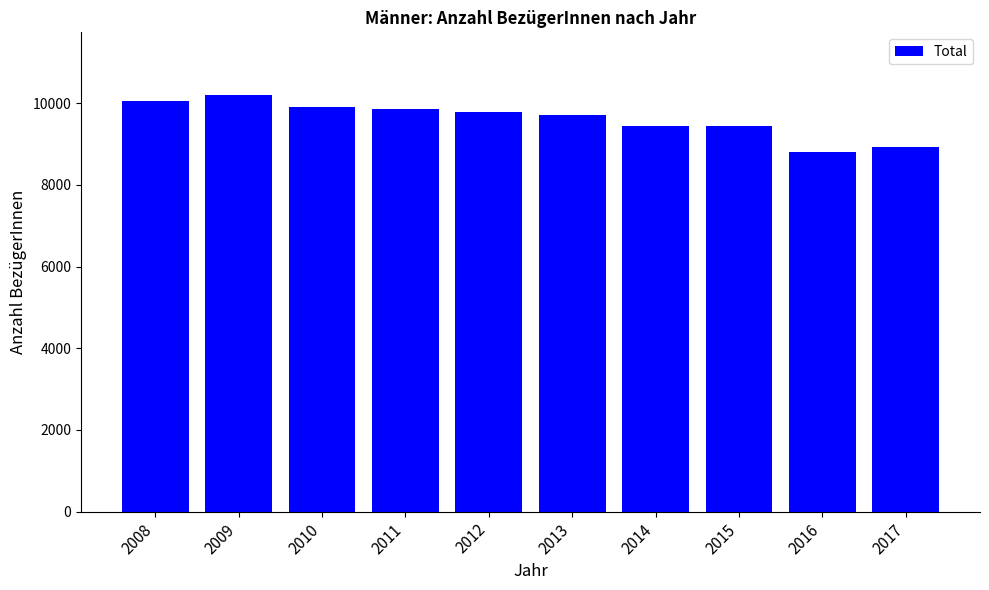

What is the sum of the values at 2013 and 2008?

19771